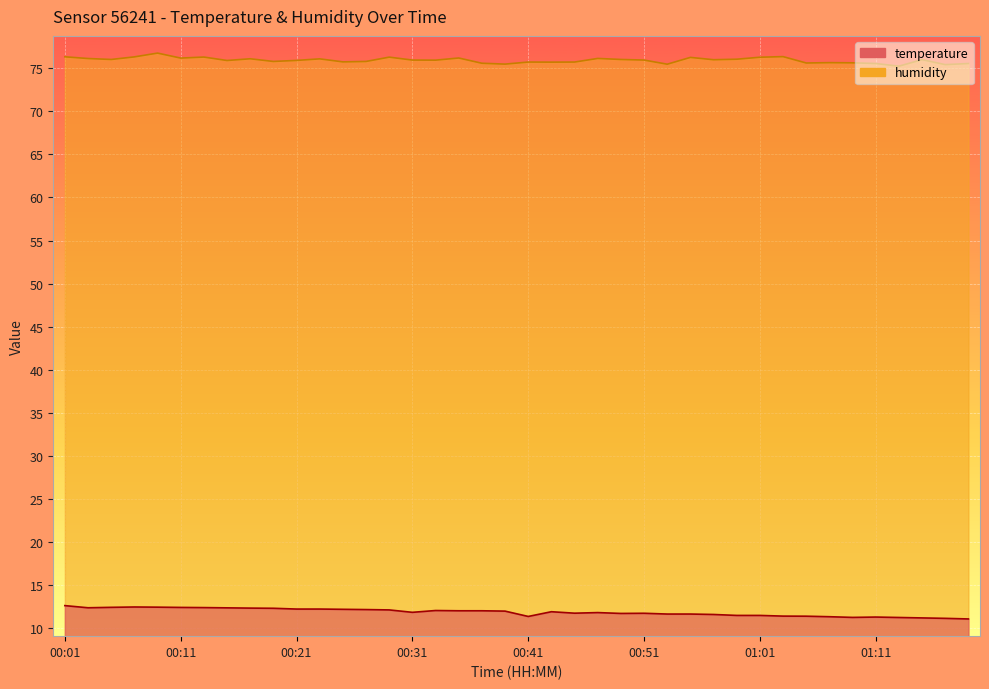

What is the difference between the humidity values at 00:05 and 00:43?

0.3